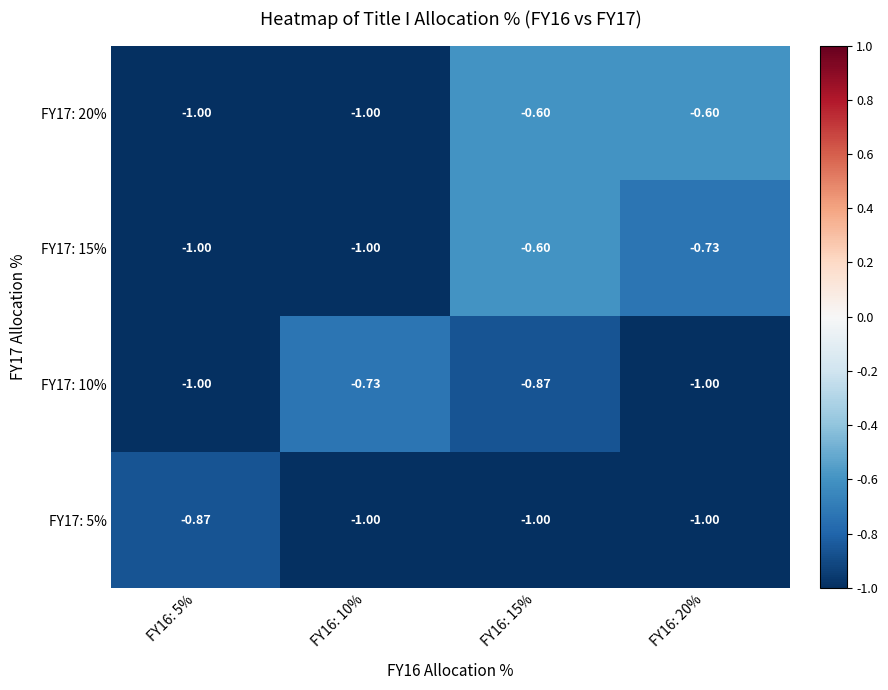

Is the value of FY17: 10% at FY16: 20% greater than the value of FY17: 5% at FY16: 5%?

No